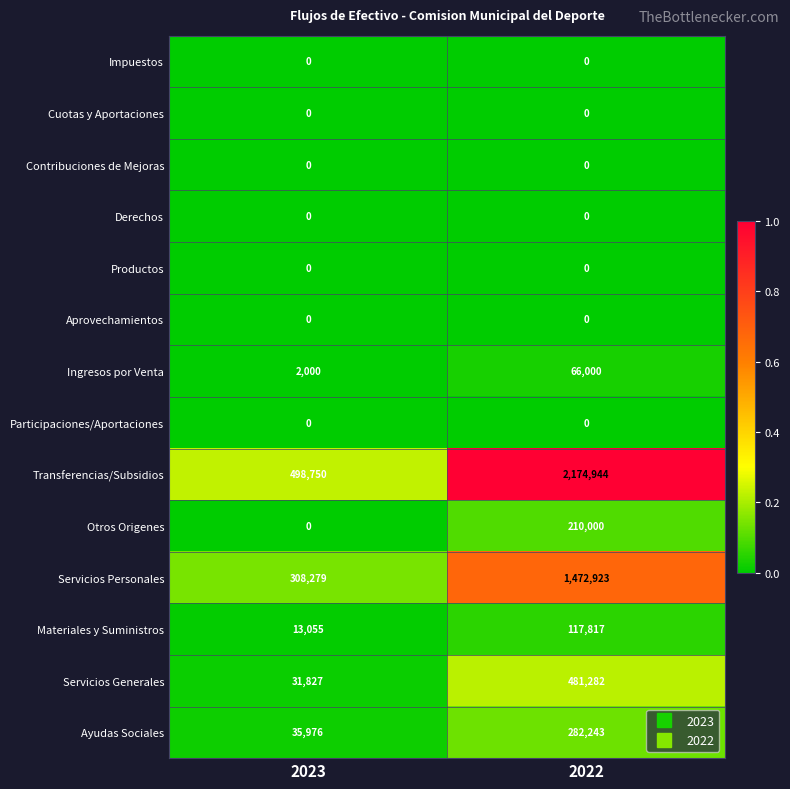

How many categories are shown in the chart?

2